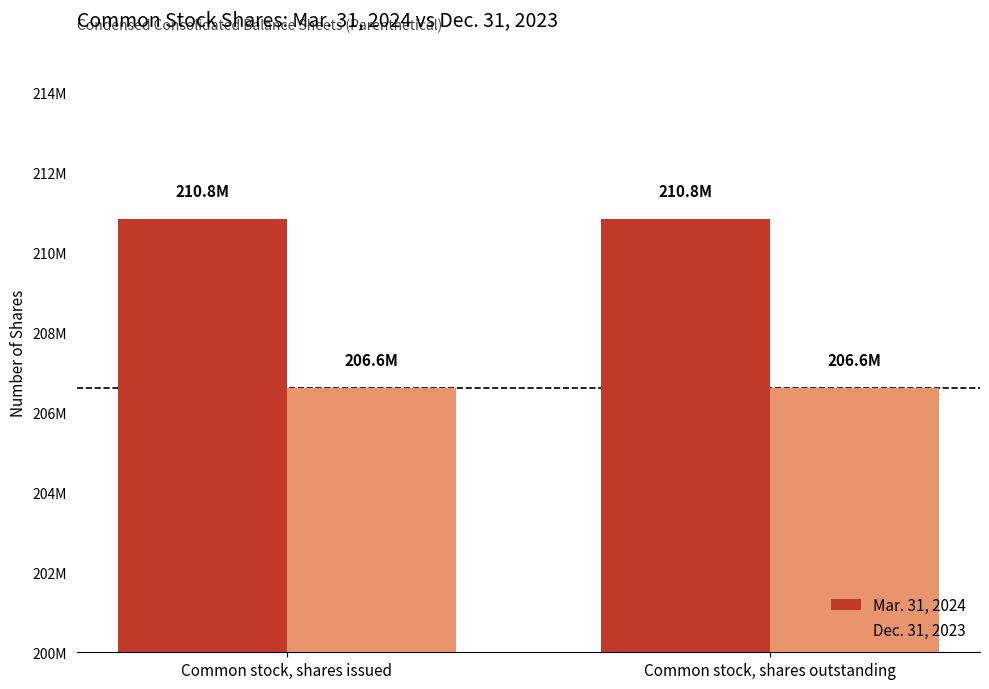

What are all the series names shown in the legend?

Mar. 31, 2024, Dec. 31, 2023